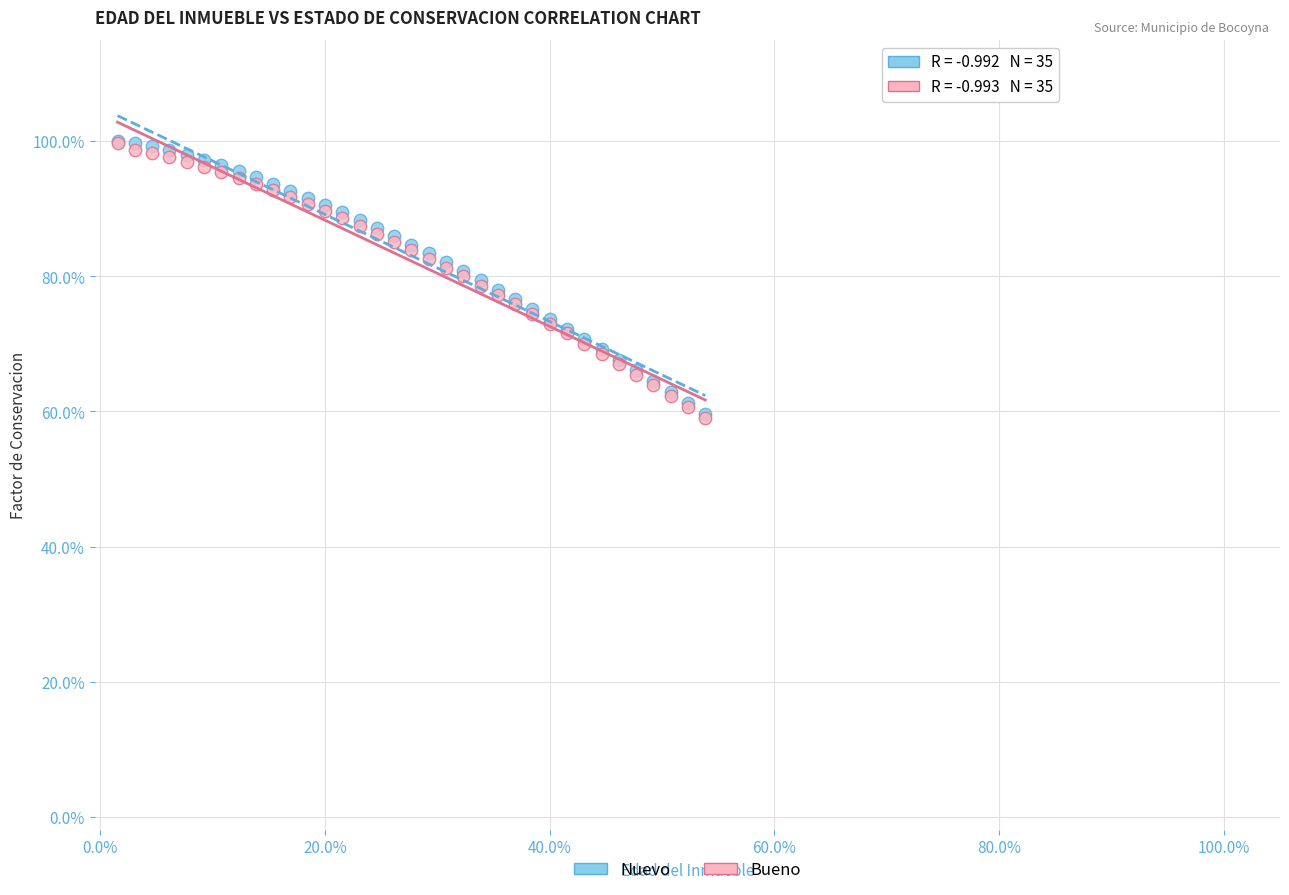

What are all the series names shown in the legend?

Nuevo, Bueno